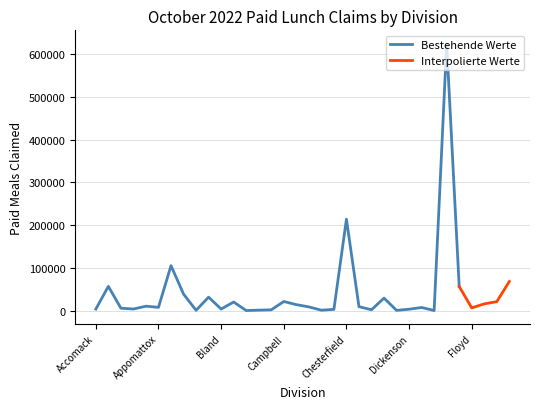

Which category has the highest value in the Trend (interpolated) series?

Fairfax